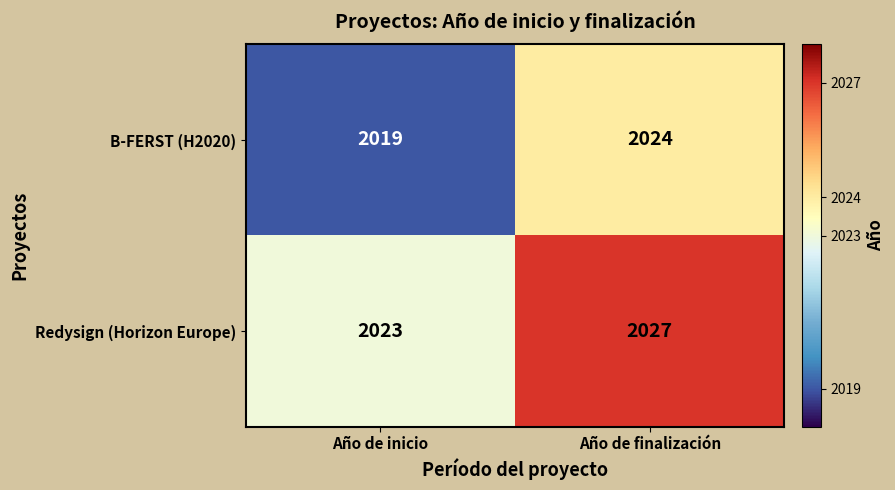

What is the average value of the B-FERST (H2020) series?

2022